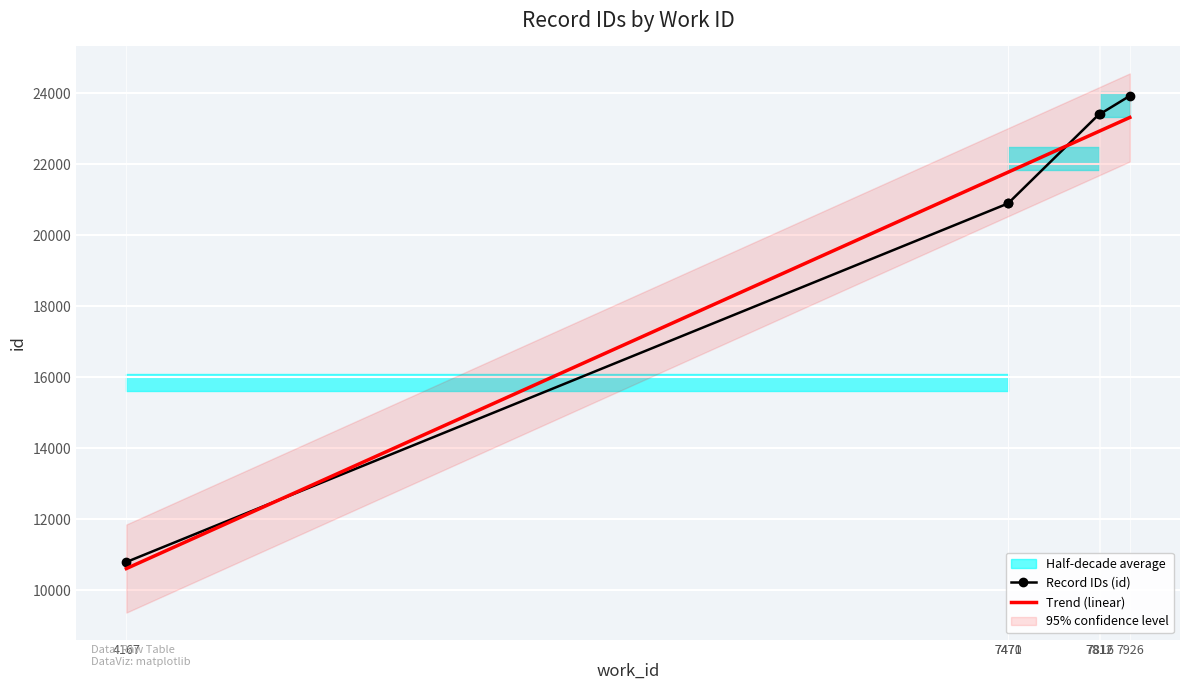

List the labels in order of value, smallest first.

4167, 7470, 7471, 7812, 7816, 7926